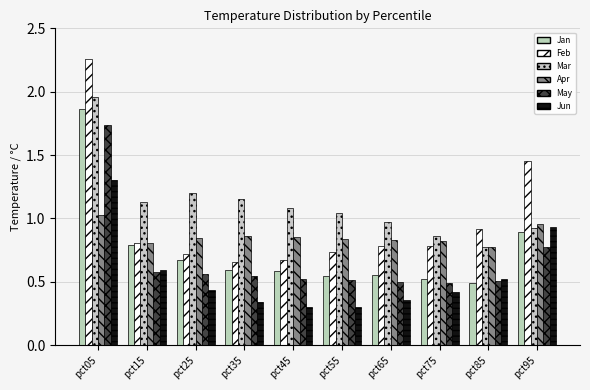

Where is Jun nearest to the value 0?

pct55